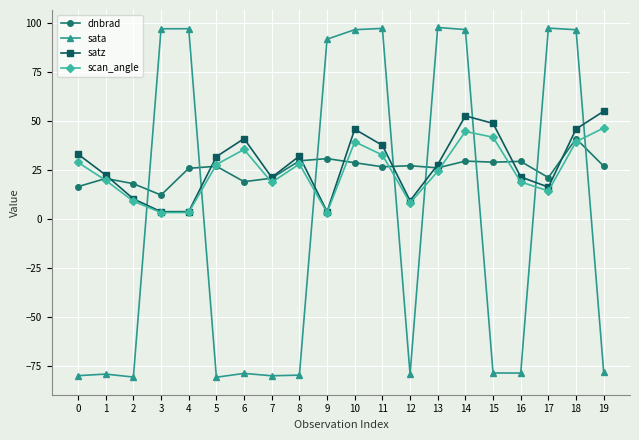

What is the difference between the maximum and minimum values in the dnbrad series?

28.8